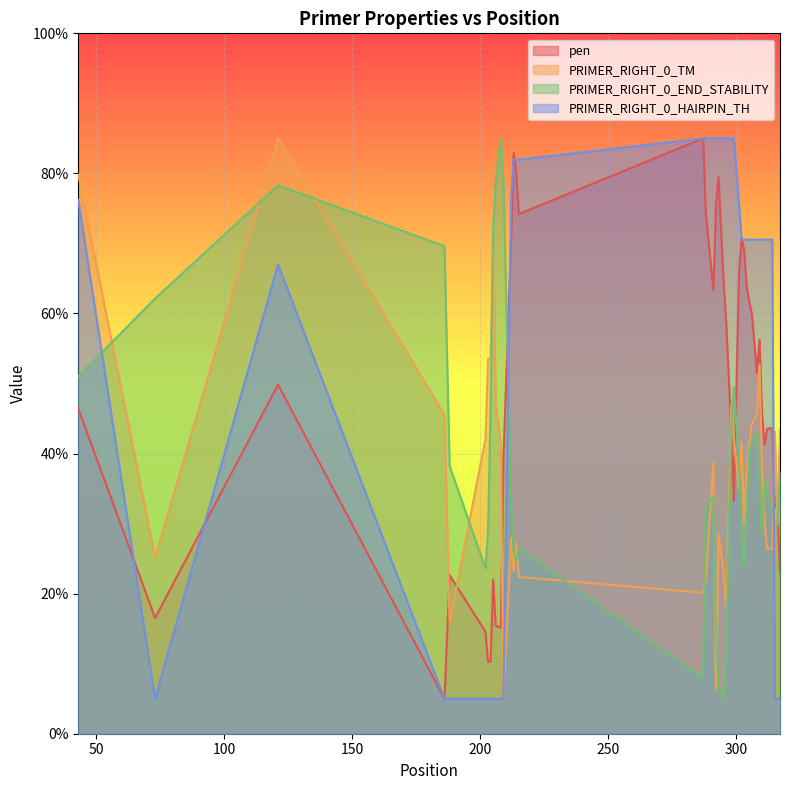

List the series in order of their peak value, highest first.

pen, PRIMER_RIGHT_0_TM, PRIMER_RIGHT_0_END_STABILITY, PRIMER_RIGHT_0_HAIRPIN_TH